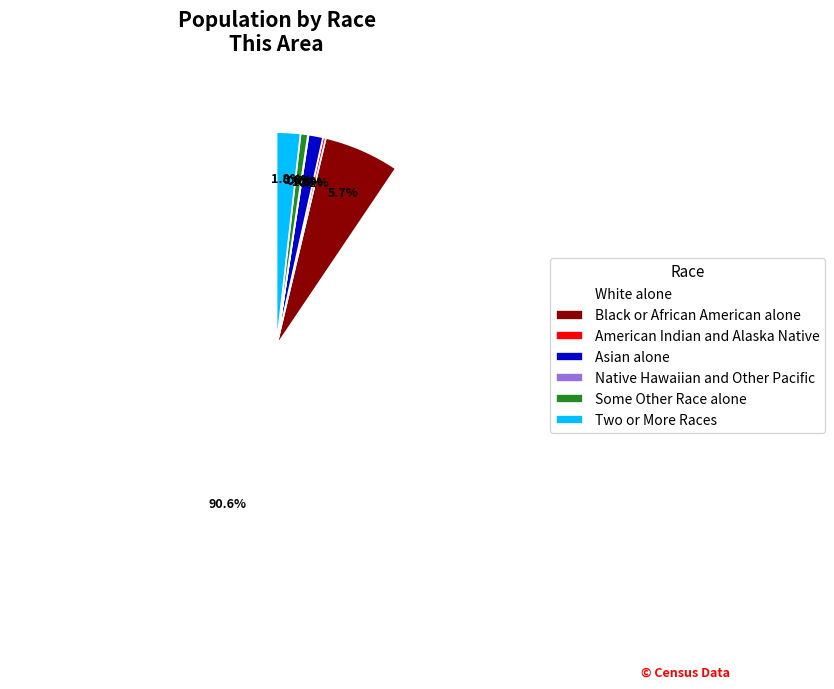

What portion of the pie excludes White alone?

9.4%